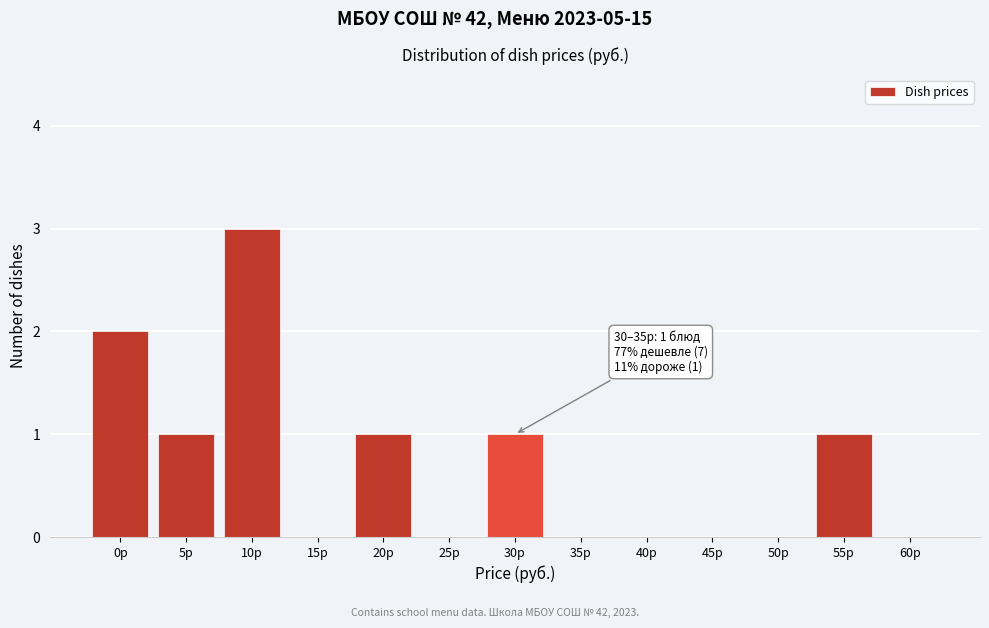

Reading left to right, list all the values displayed in this chart.

0р=2	5р=1	10р=3	15р=0	20р=1	25р=0	30р=1	35р=0	40р=0	45р=0	50р=0	55р=1	60р=0